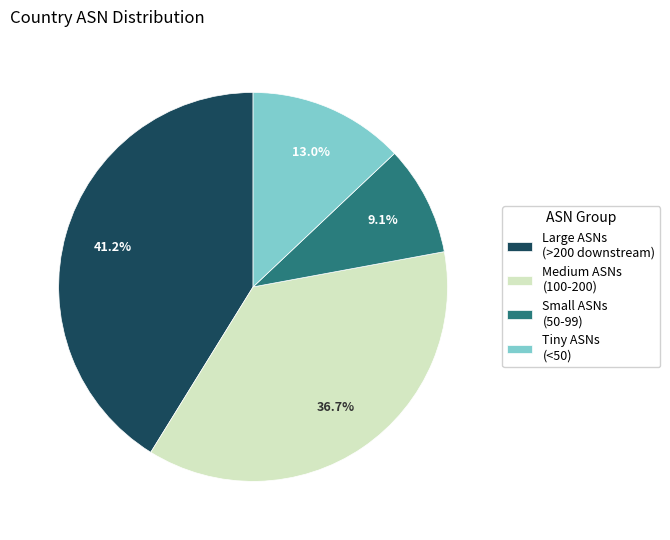

Rank the categories by value from lowest to highest.

Small ASNs (50-99), Tiny ASNs (<50), Medium ASNs (100-200), Large ASNs (>200 downstream)